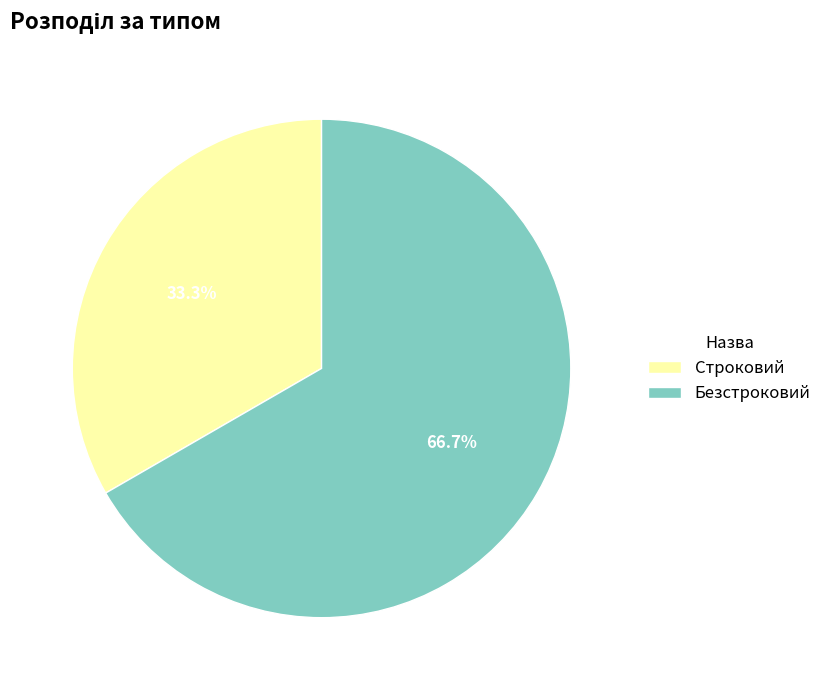

Which slice is the largest?

Безстроковий